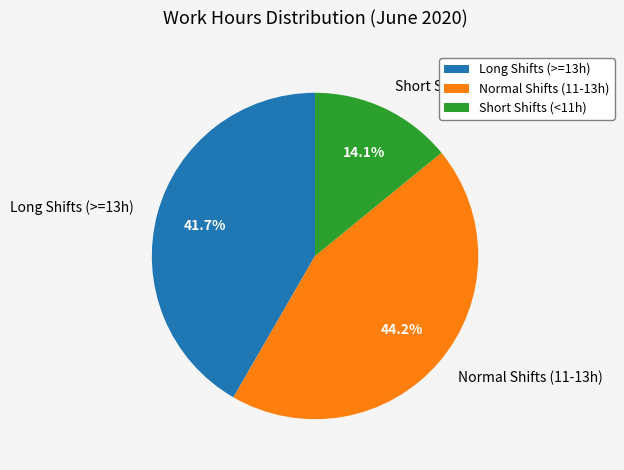

How much of the chart is everything except Short Shifts (<11h)?

85.9%